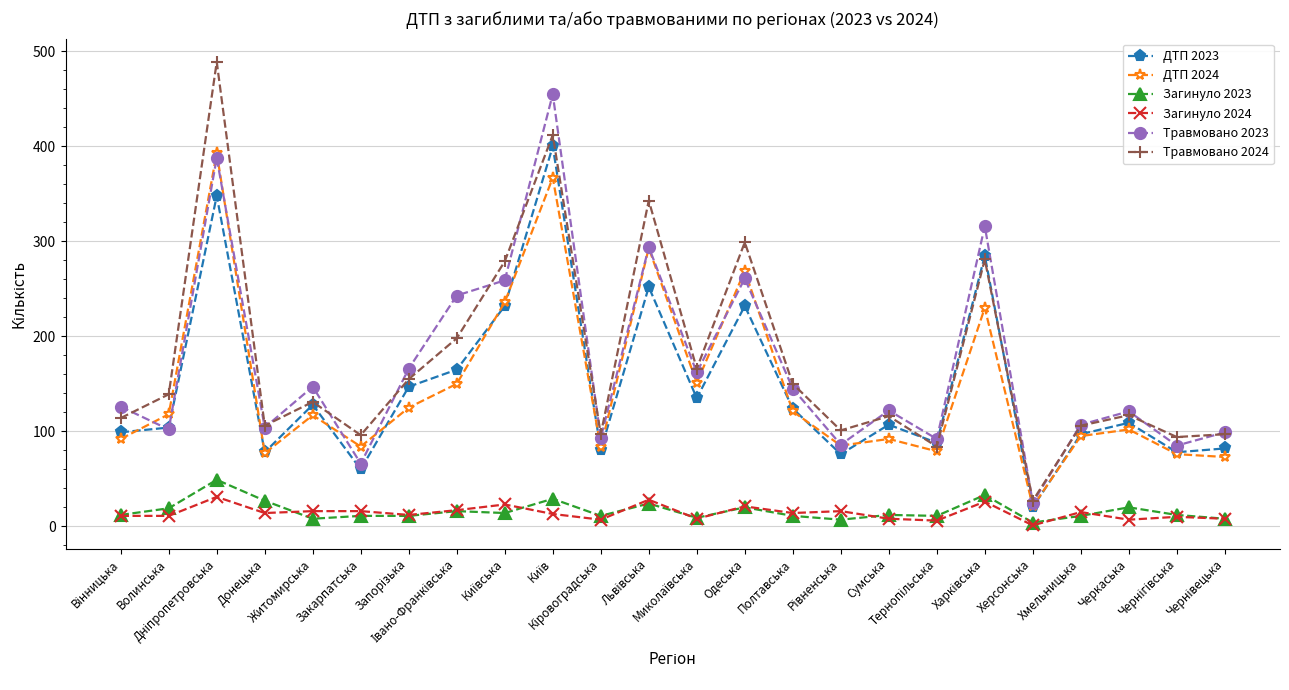

What is the label of the 14th point from the left?

Одеська